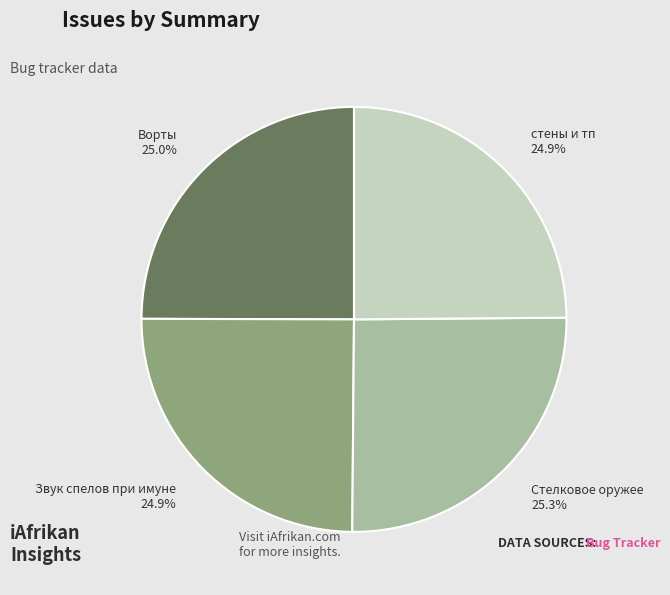

What percentage do стены и тп and Стелковое оружее together represent?

50.1%